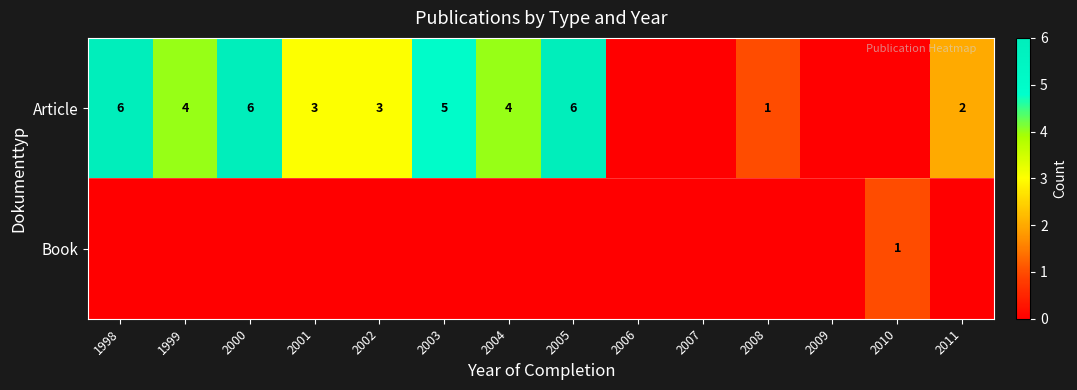

Which has a higher value, 1999 or 2000?

2000